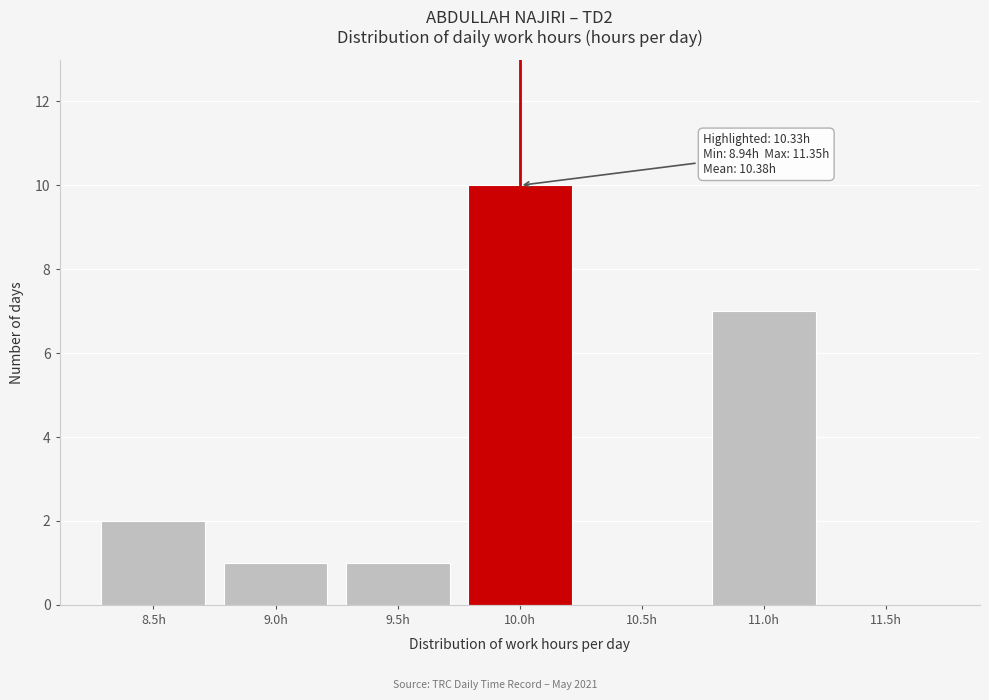

Reading left to right, extract all data points from this chart.

8.5h=2	9.0h=1	9.5h=1	10.0h=10	10.5h=0	11.0h=7	11.5h=0